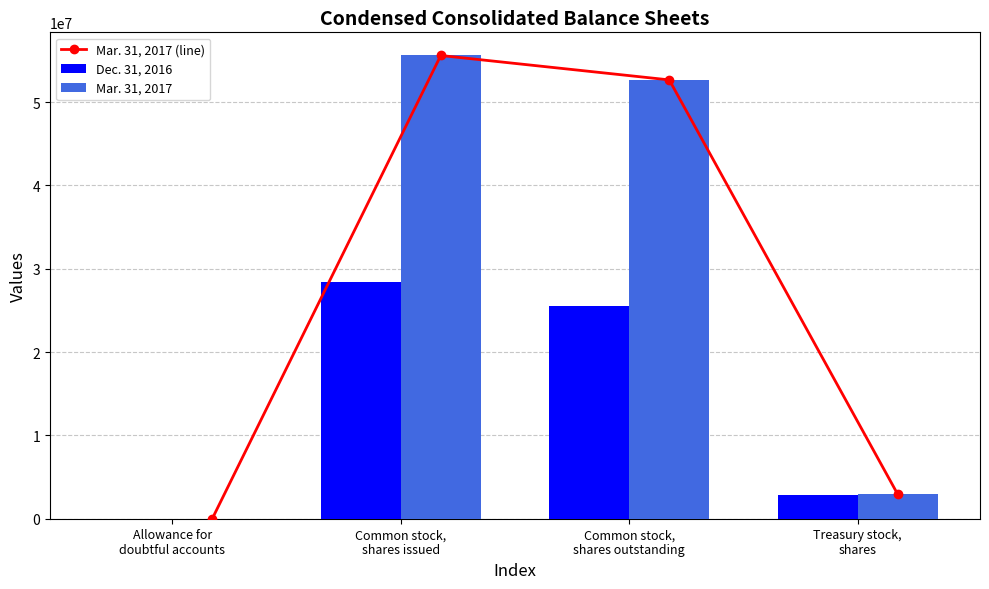

What is the label of the 3rd bar from the right?

Common stock,
shares issued